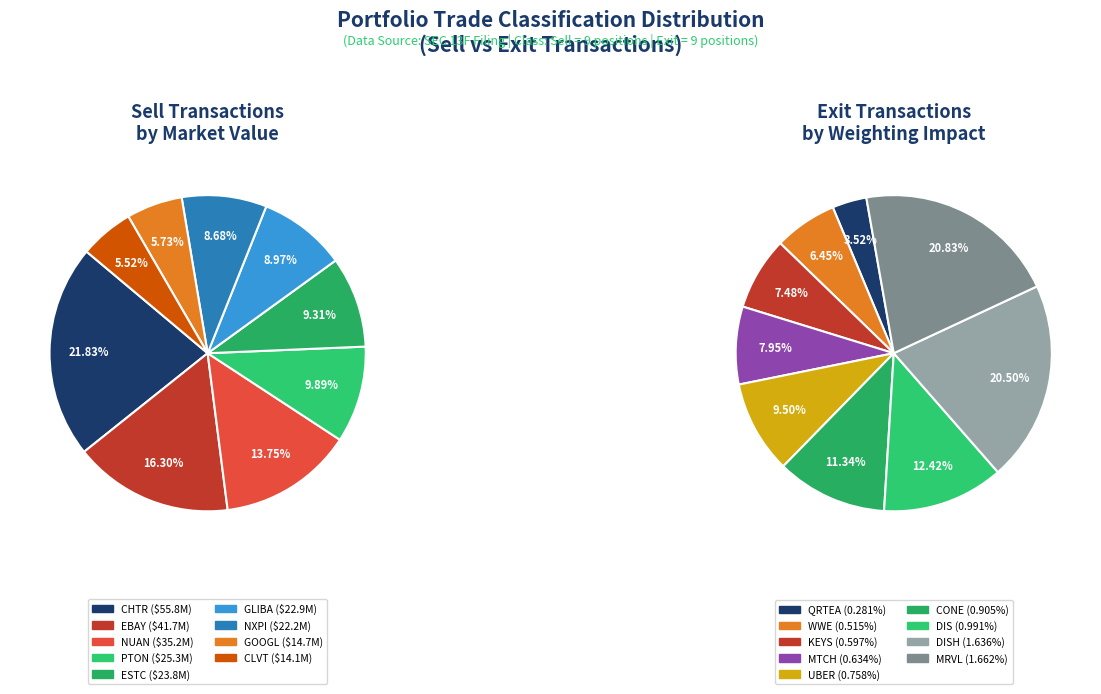

What is the total percentage of 2 and 4?

23.1%